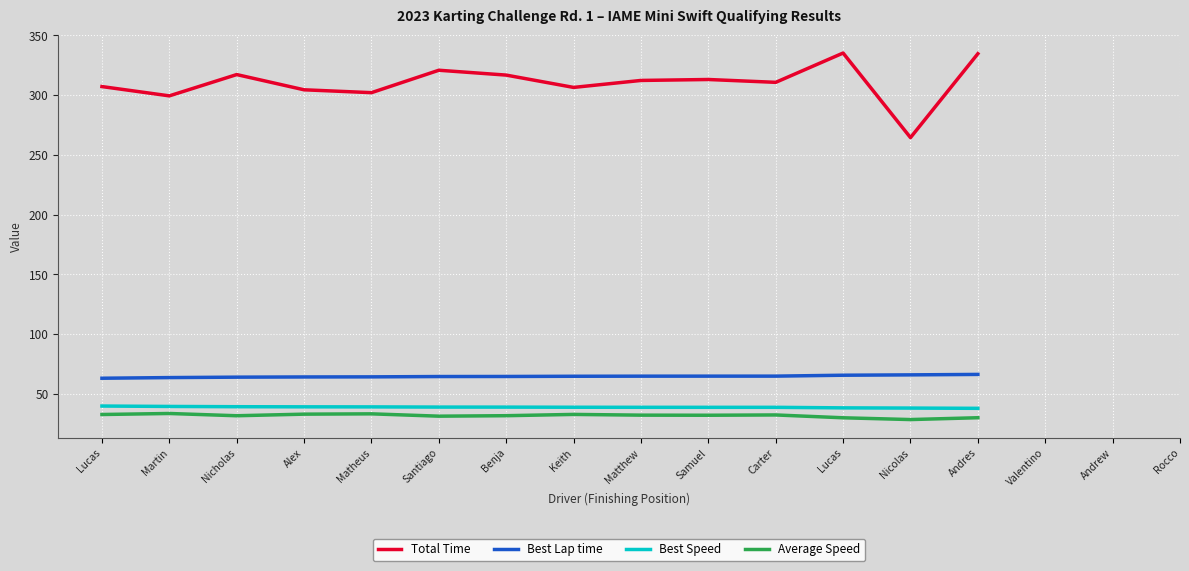

What are all the series names shown in the legend?

Total Time, Best Lap time, Best Speed, Average Speed